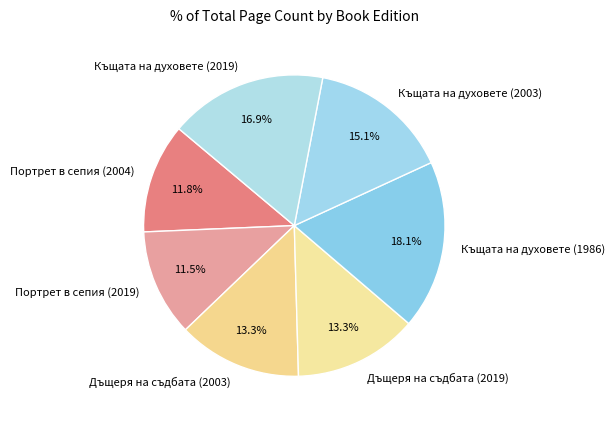

What is the ratio of the value at Къщата на духовете (2003) to the value at Портрет в сепия (2004)?

1.3